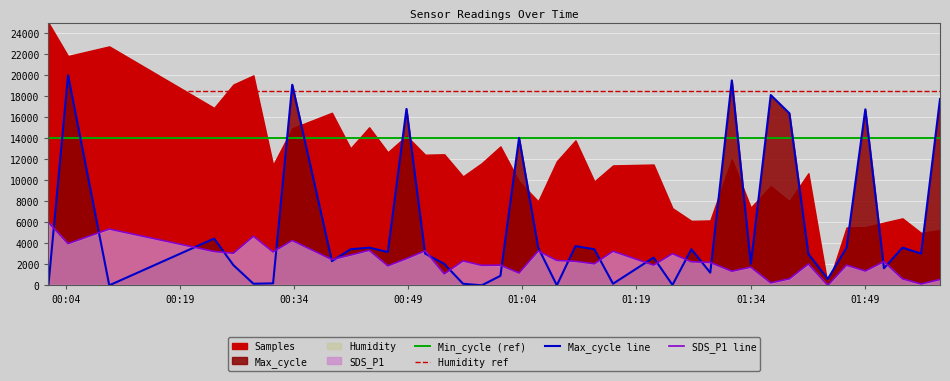

Which series has the widest spread of values?

Max_cycle line